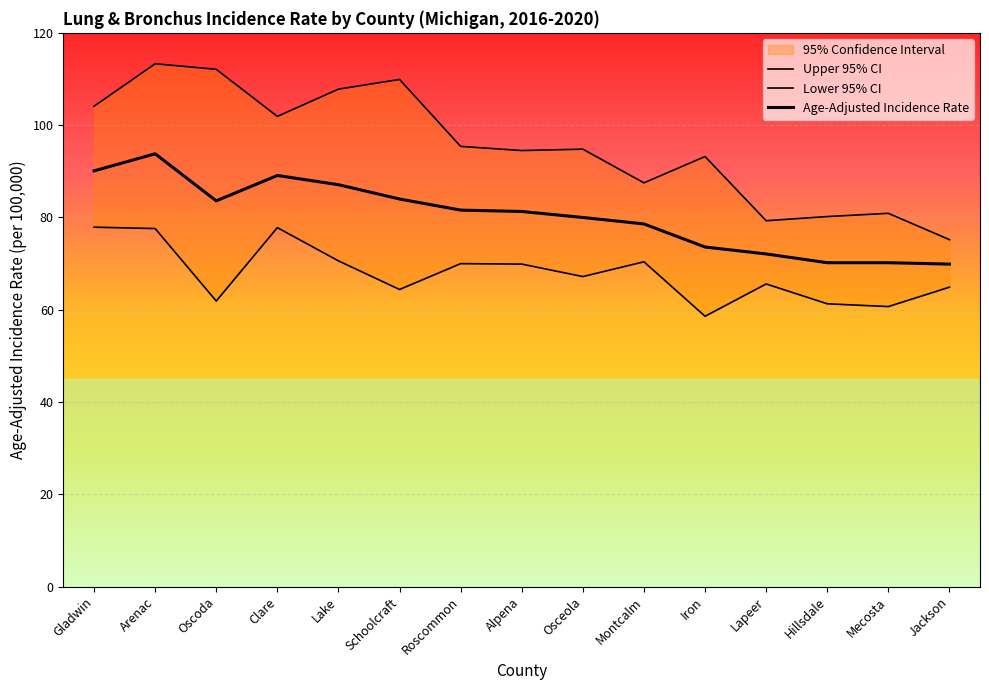

The value of Lower 95% CI at Alpena is 69.9. True or false?

True